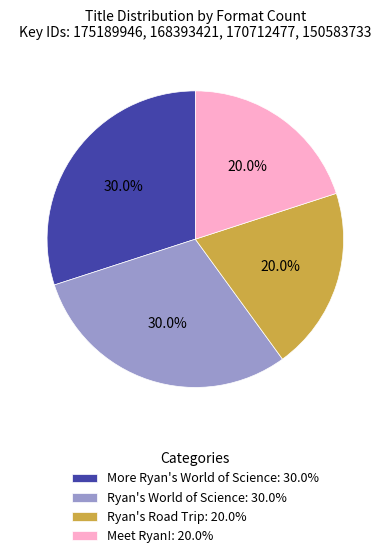

The Ryan's Road Trip slice represents 20% of the pie. True or false?

True